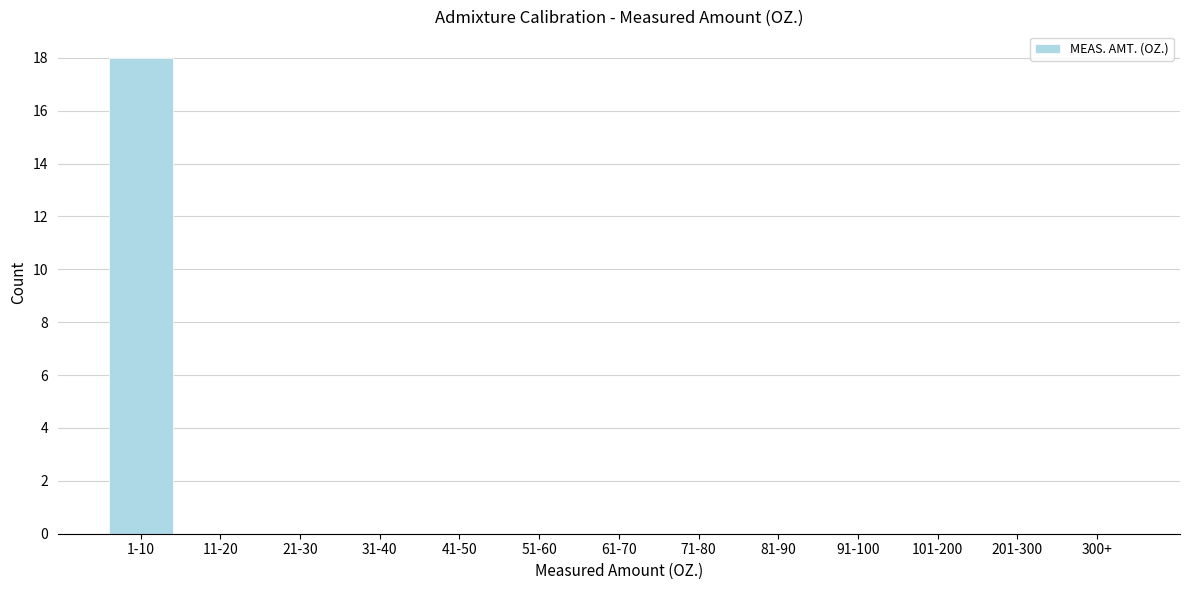

Reading left to right, what are all the values shown in this chart?

1-10=18	11-20=0	21-30=0	31-40=0	41-50=0	51-60=0	61-70=0	71-80=0	81-90=0	91-100=0	101-200=0	201-300=0	300+=0